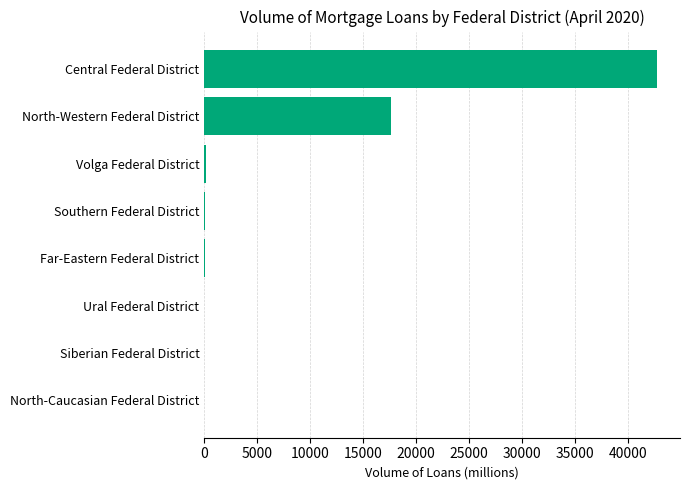

Which has a higher value, Central Federal District or Southern Federal District?

Central Federal District